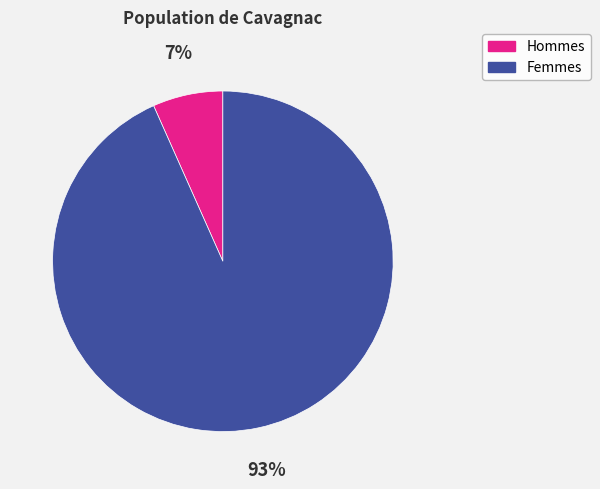

Is there any slice that represents more than half of the pie?

Yes